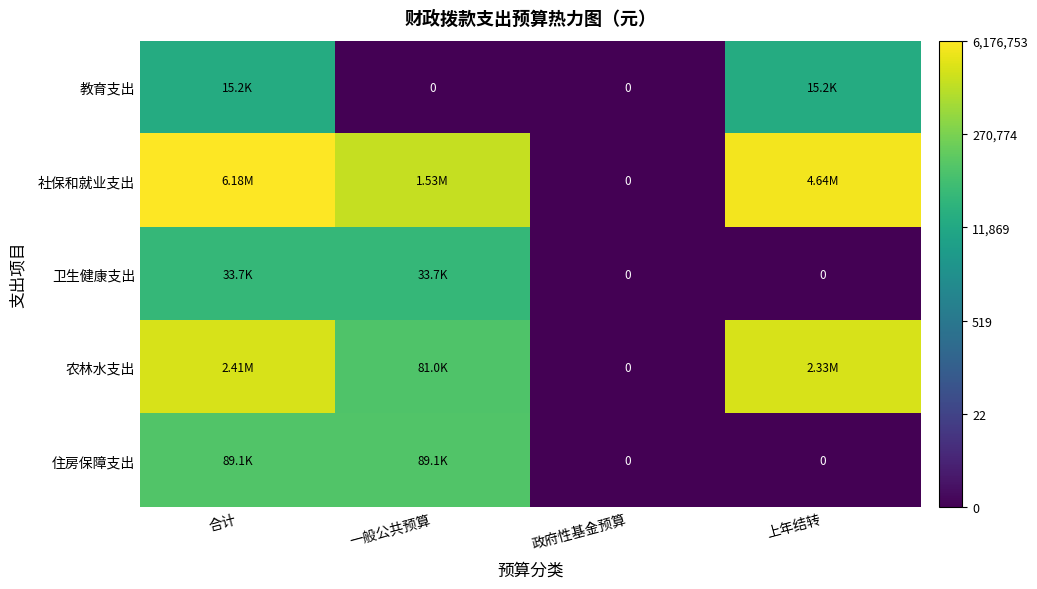

The value of 农林水支出 at 上年结转 is 22.8. True or false?

False